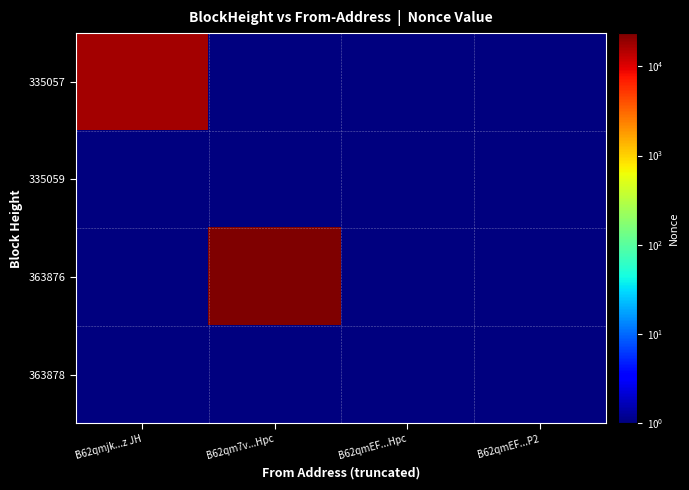

Reading left to right, transcribe all the data shown in this chart.

335057: B62qmjk...z JH=17093.0	B62qm7v...Hpc=0.5	B62qmEF...Hpc=0.5	B62qmEF...P2=0.5
335059: B62qmjk...z JH=0.5	B62qm7v...Hpc=0.5	B62qmEF...Hpc=0.5	B62qmEF...P2=0.5
363876: B62qmjk...z JH=0.5	B62qm7v...Hpc=23581.0	B62qmEF...Hpc=0.5	B62qmEF...P2=0.5
363878: B62qmjk...z JH=0.5	B62qm7v...Hpc=0.5	B62qmEF...Hpc=1.0	B62qmEF...P2=0.5